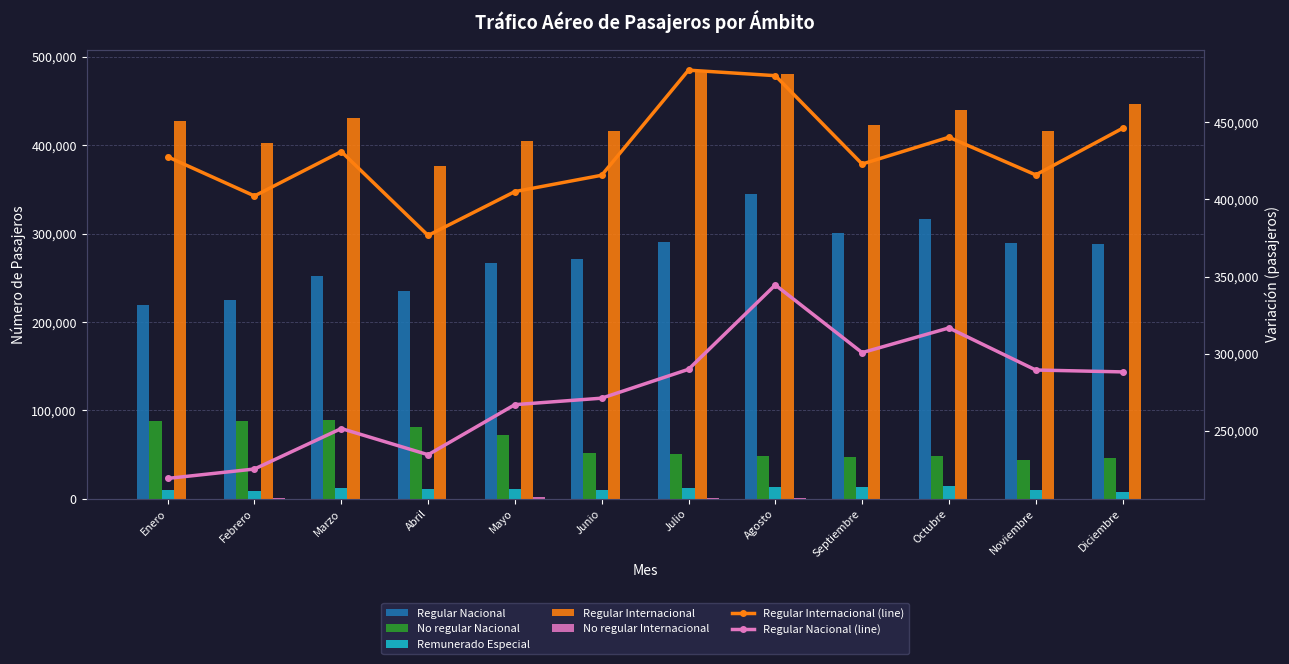

Which series has the largest total across all categories?

Regular Internacional